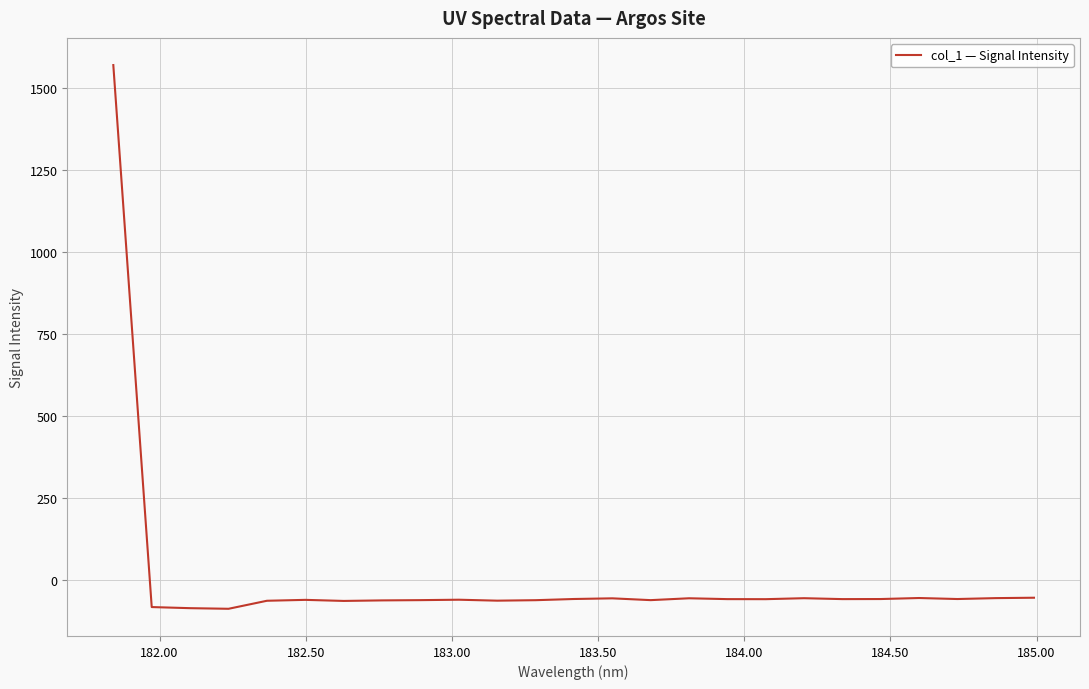

What is the smallest value displayed?

-87.5